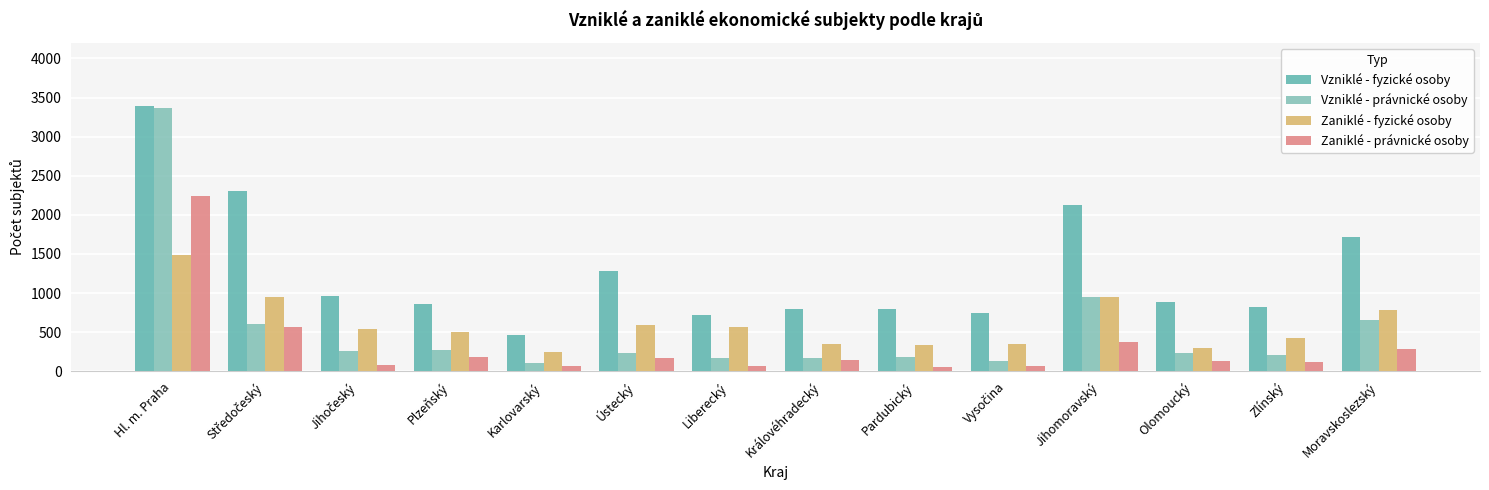

How many data points in Zaniklé - fyzické osoby are less than 544?

7